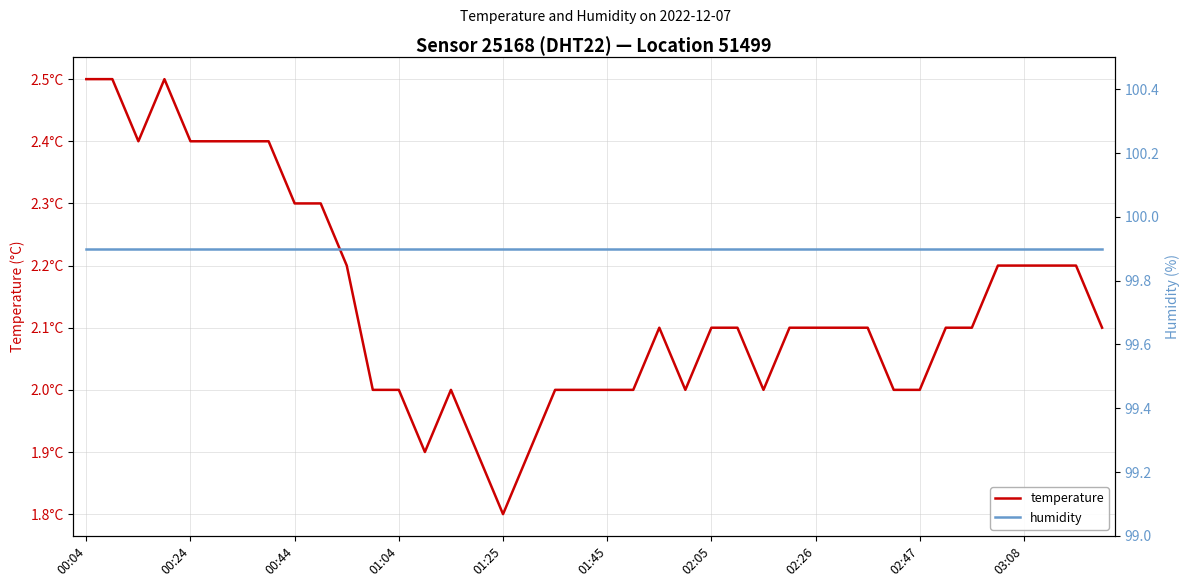

Reading right to left, transcribe all the data shown in this chart.

temperature: 2.1	2.2	2.2	2.2	2.2	2.1	2.1	2.0	2.0	2.1	2.1	2.1	2.1	2.0	2.1	2.1	2.0	2.1	2.0	2.0	2.0	2.0	1.9	1.8	1.9	2.0	1.9	2.0	2.0	2.2	2.3	2.3	2.4	2.4	2.4	2.4	2.5	2.4	2.5	2.5
humidity: 99.9	99.9	99.9	99.9	99.9	99.9	99.9	99.9	99.9	99.9	99.9	99.9	99.9	99.9	99.9	99.9	99.9	99.9	99.9	99.9	99.9	99.9	99.9	99.9	99.9	99.9	99.9	99.9	99.9	99.9	99.9	99.9	99.9	99.9	99.9	99.9	99.9	99.9	99.9	99.9